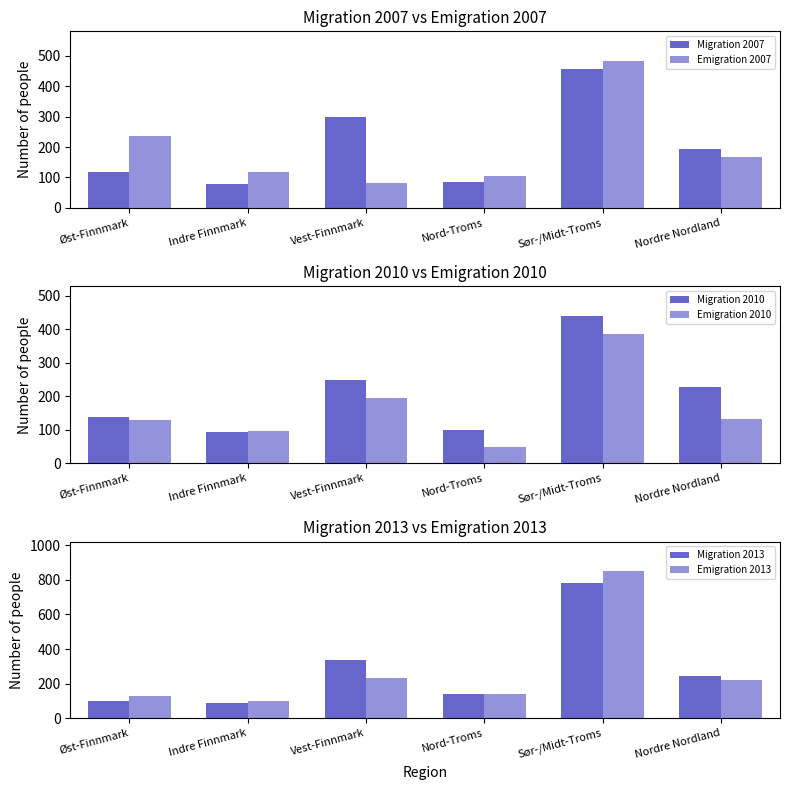

At Nord-Troms, list the series in order from smallest to largest.

Emigration 2010, Migration 2007, Migration 2010, Emigration 2007, Migration 2013, Emigration 2013